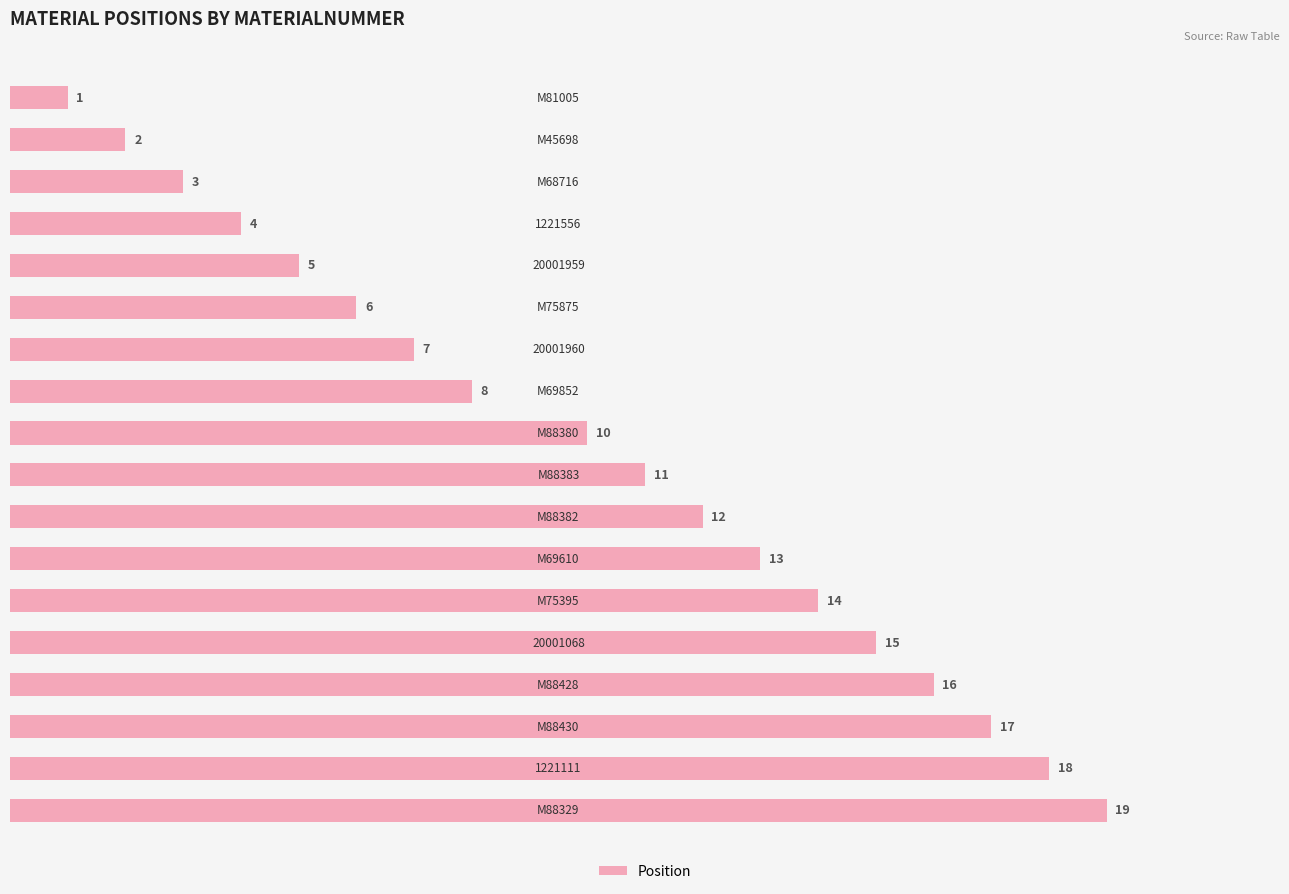

What is the value of the 17th bar from the top?

18